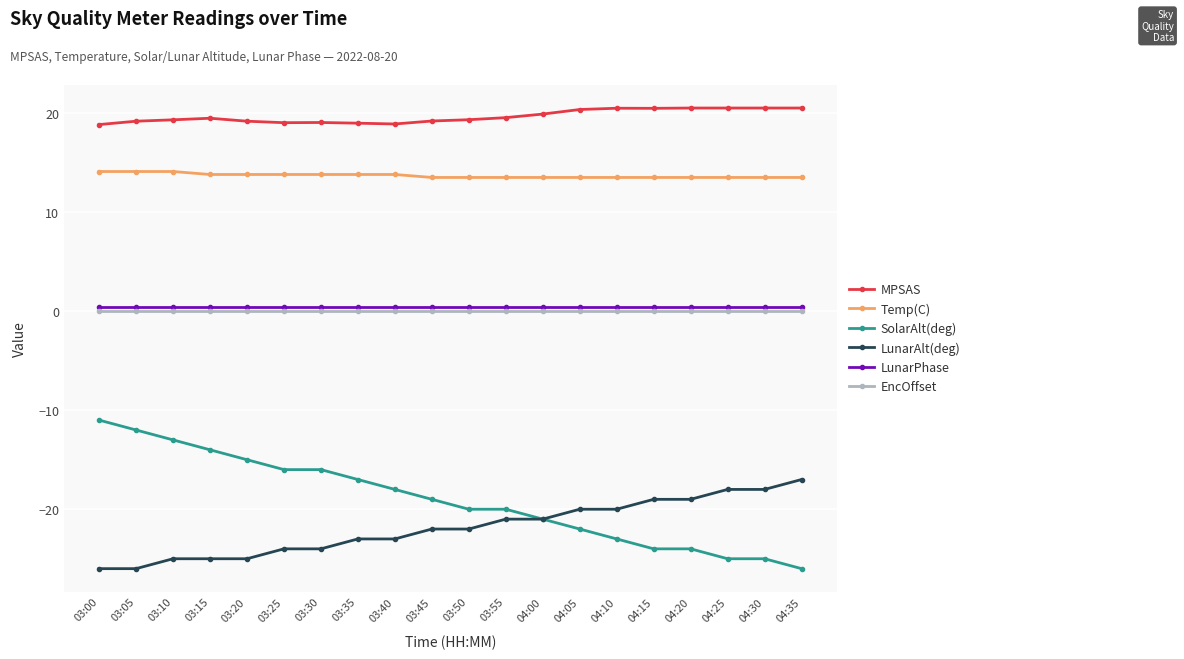

Which series has the largest total across all categories?

MPSAS